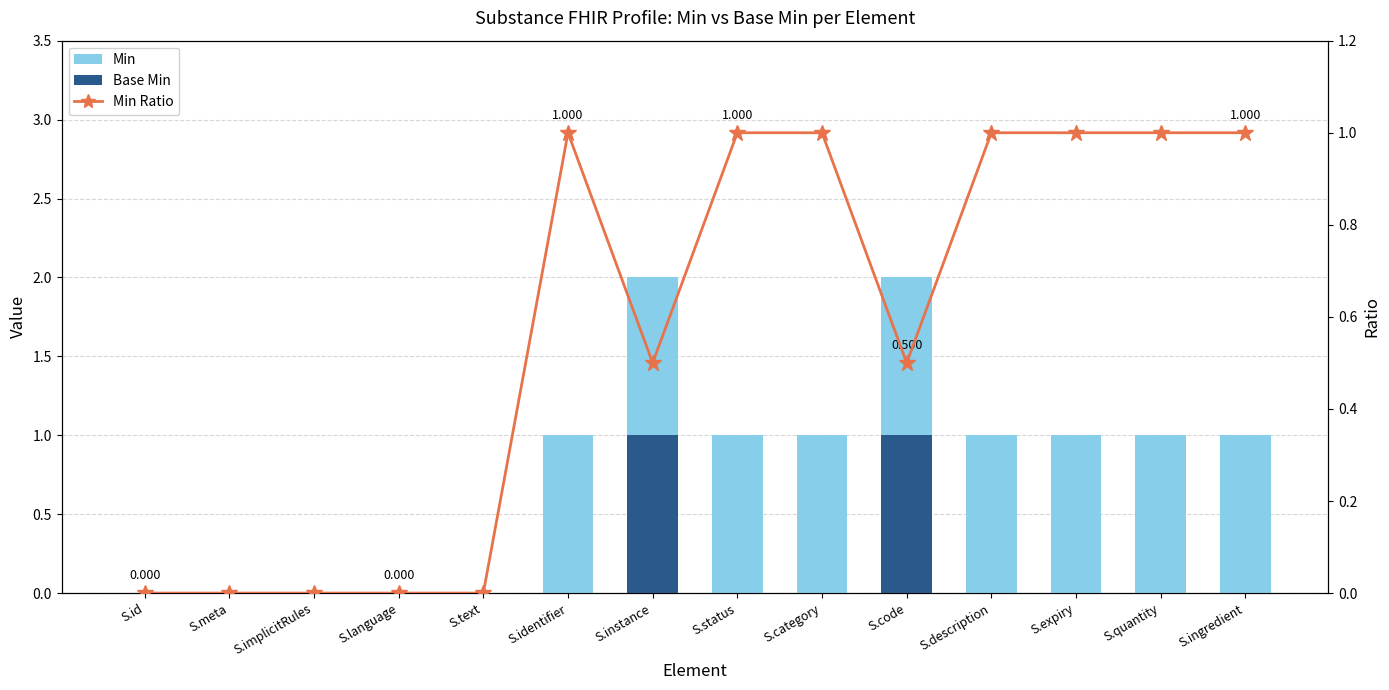

What is the spread (max minus min) of values at S.identifier?

1.0